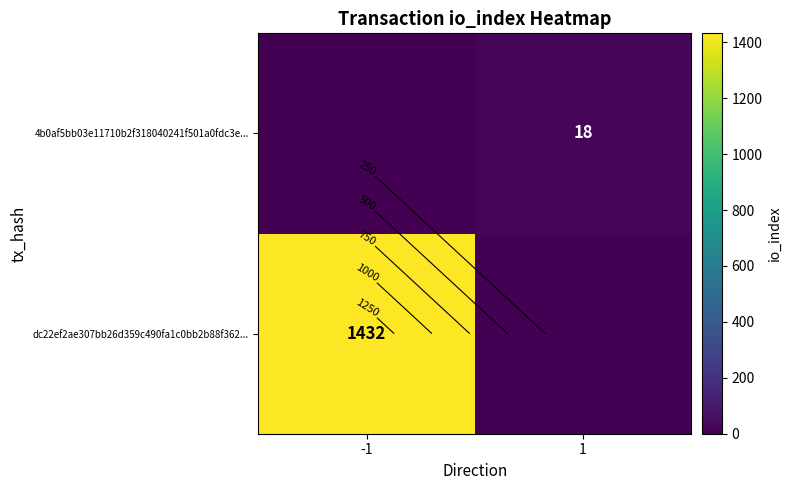

What is the total value across all series at -1?

1432